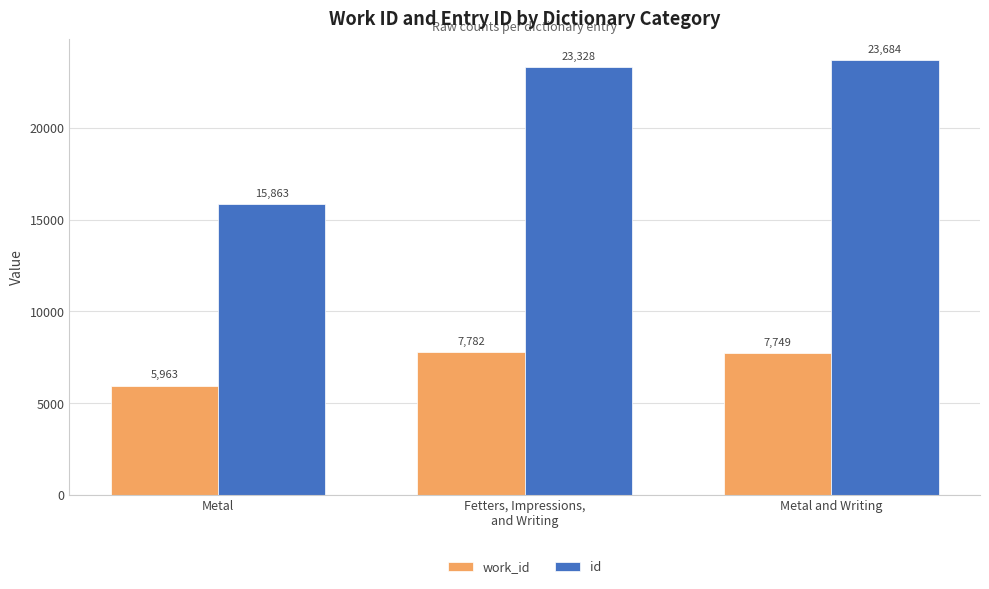

At which label does work_id first exceed 7749?

Fetters, Impressions,
and Writing